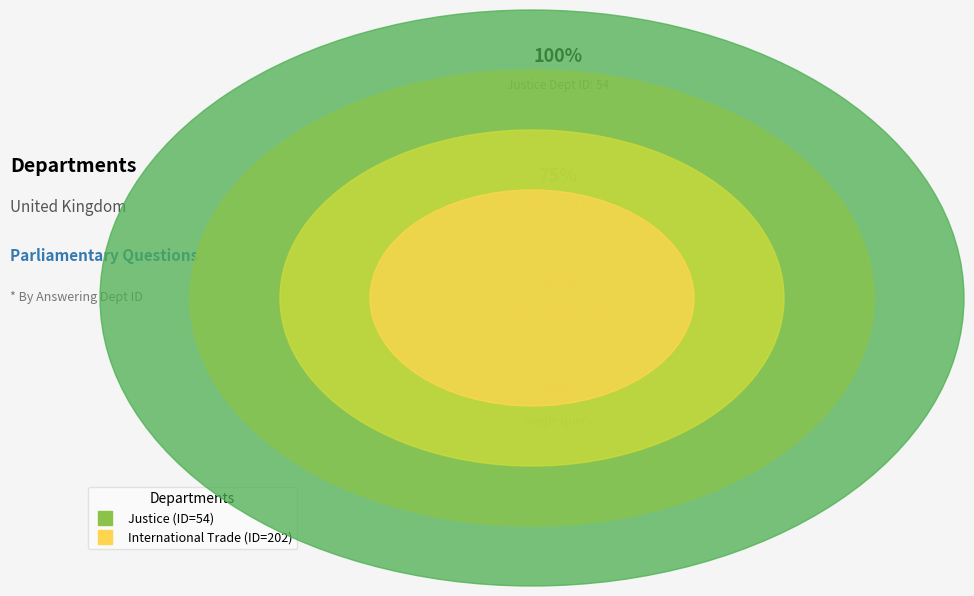

What is the change in value from Justice to International Trade?

+148